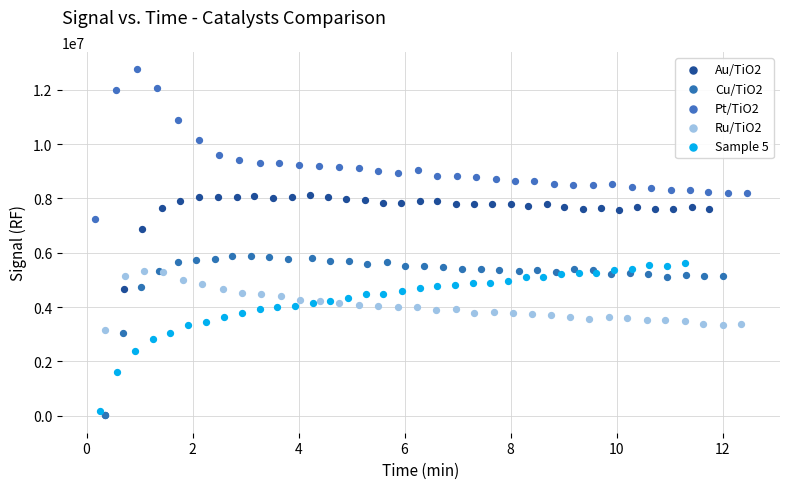

Which series reaches the maximum Y coordinate?

Pt/TiO2